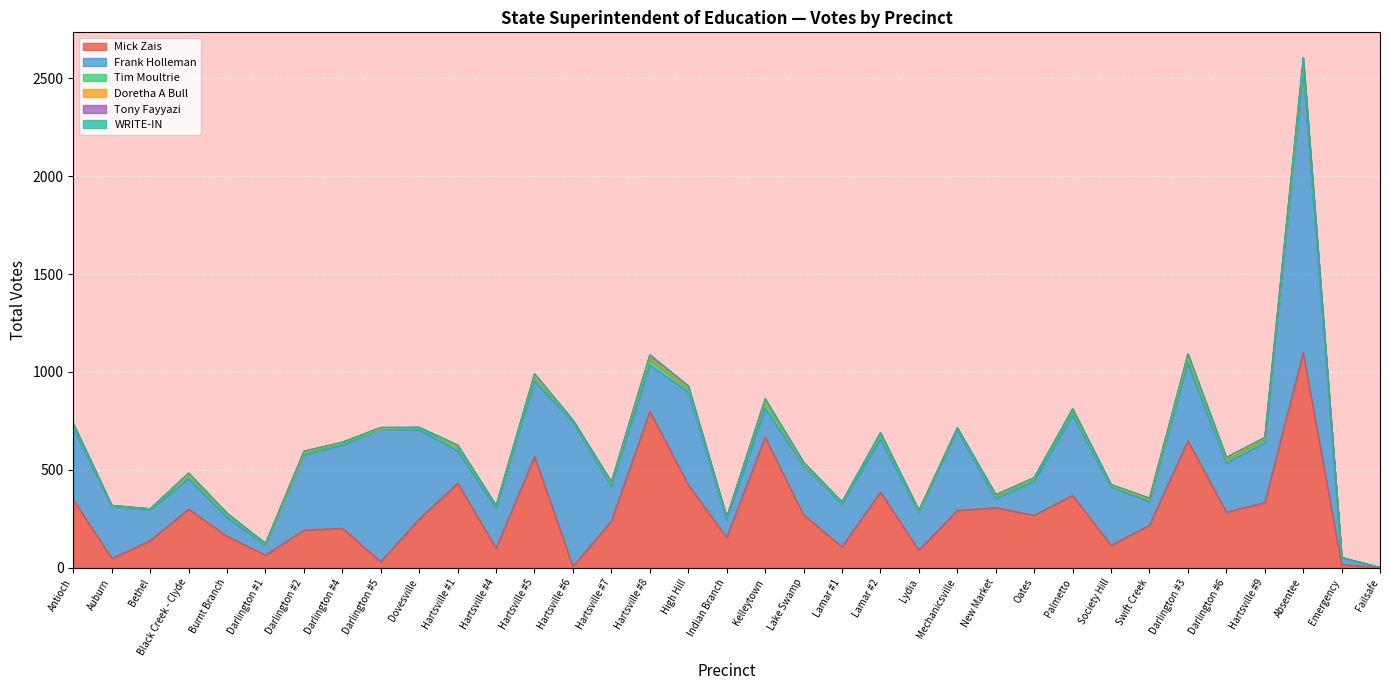

Is the value of Frank Holleman at Darlington #4 greater than the value of WRITE-IN at Lake Swamp?

Yes